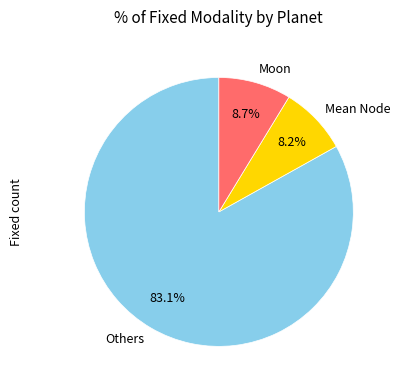

To the nearest percent, what is the combined percentage of Moon and Mean Node?

17%